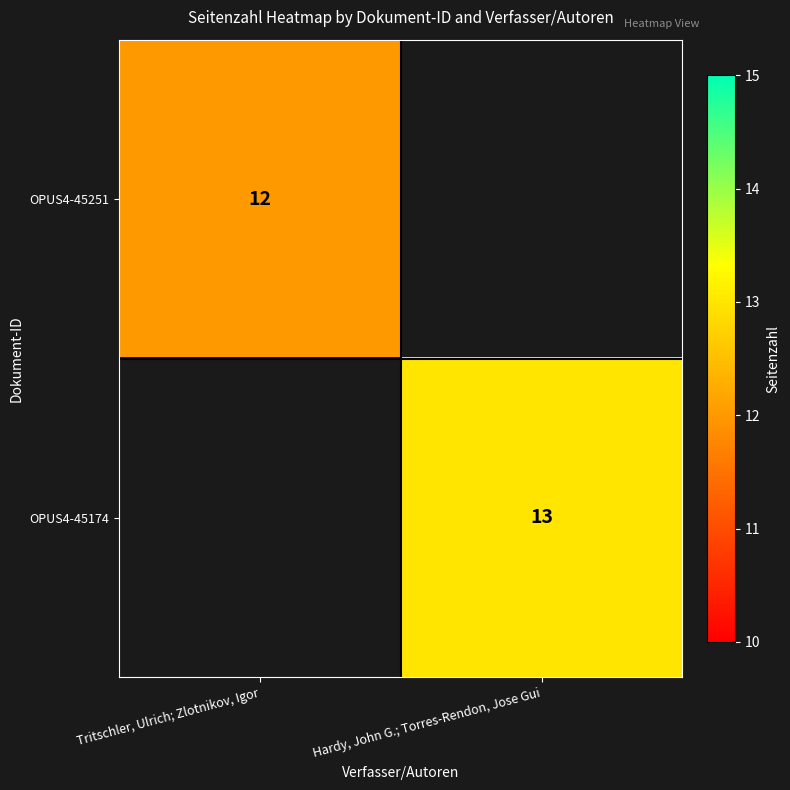

The value of OPUS4-45251 at Tritschler, Ulrich; Zlotnikov, Igor is 18. True or false?

False